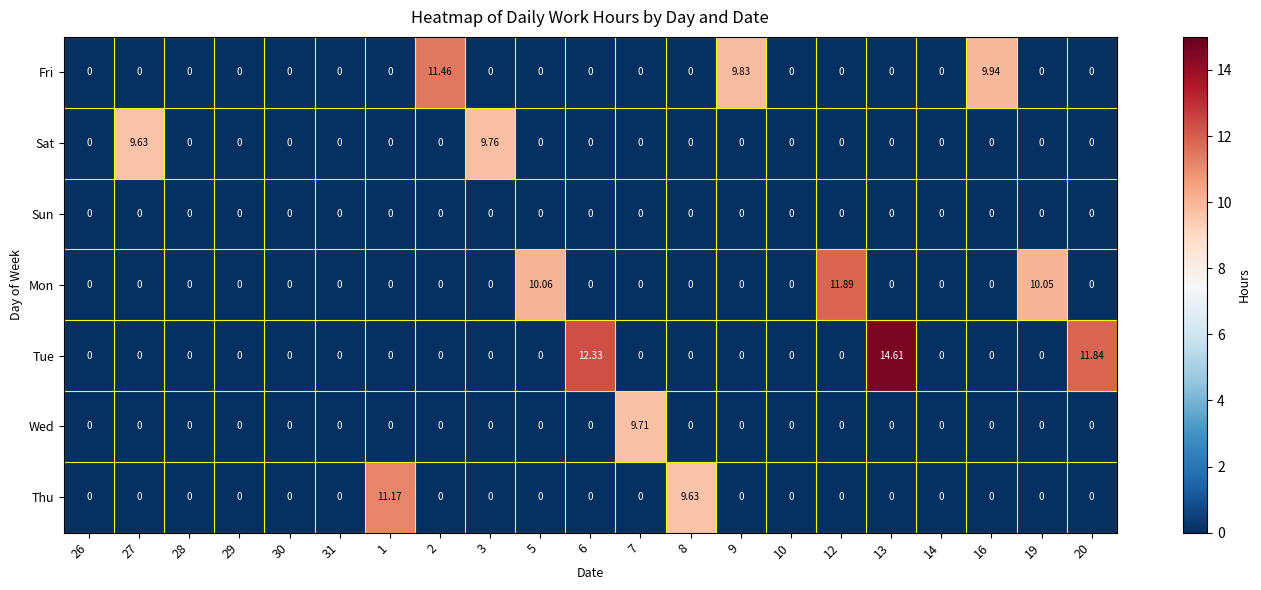

List the series in order of their peak value, highest first.

Tue, Mon, Fri, Thu, Sat, Wed, Sun